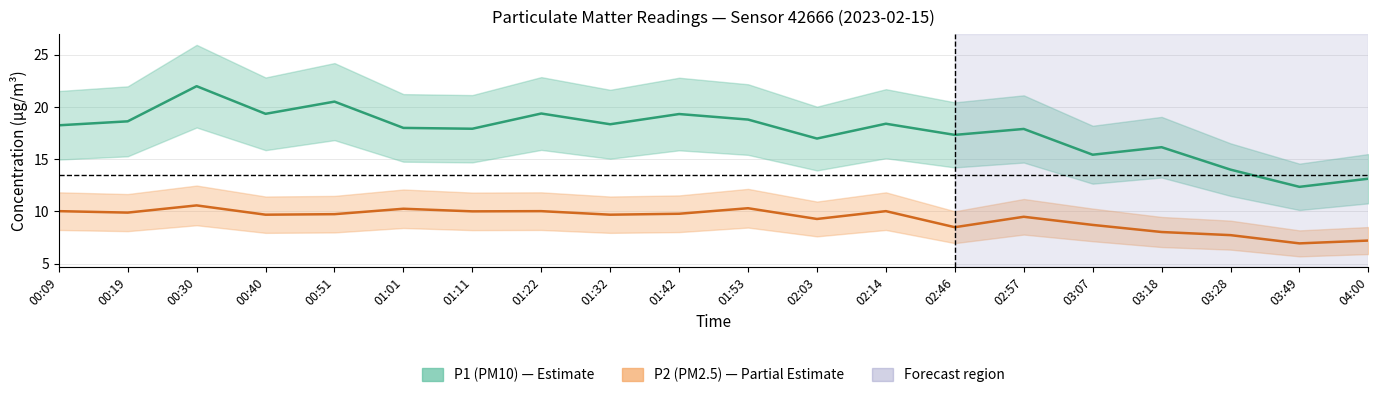

List the series in order of their overall mean, highest first.

P1, P2